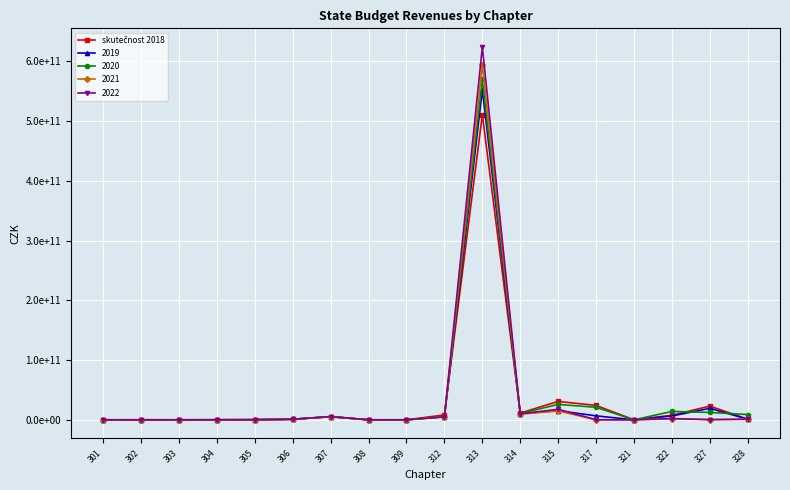

Is this an area chart (filled region under the line)?

No